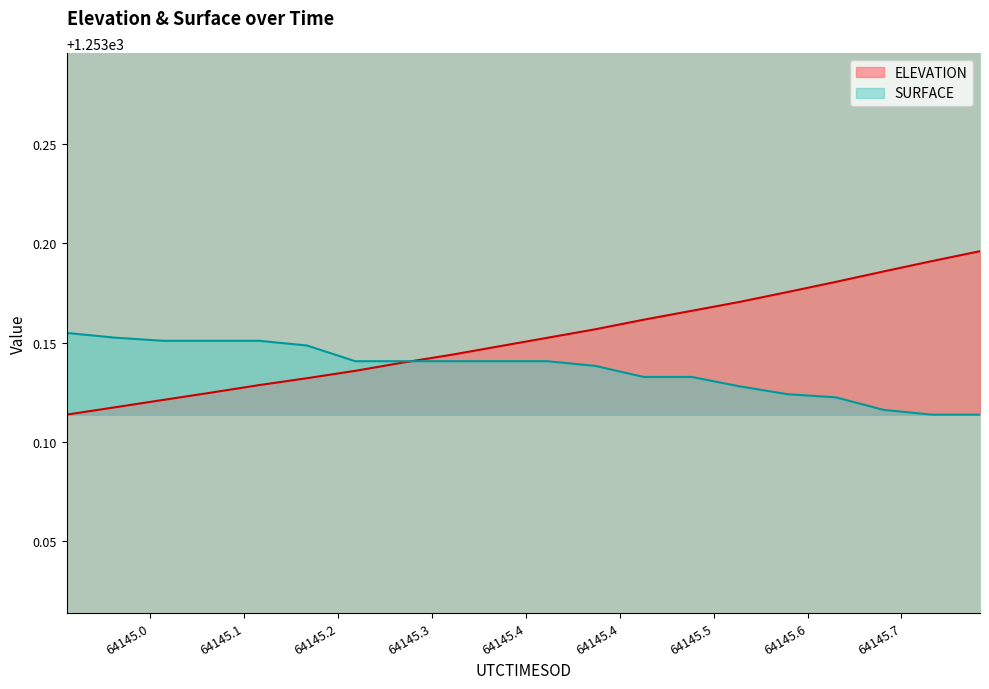

How many SURFACE values are between 1253 and 1254?

20